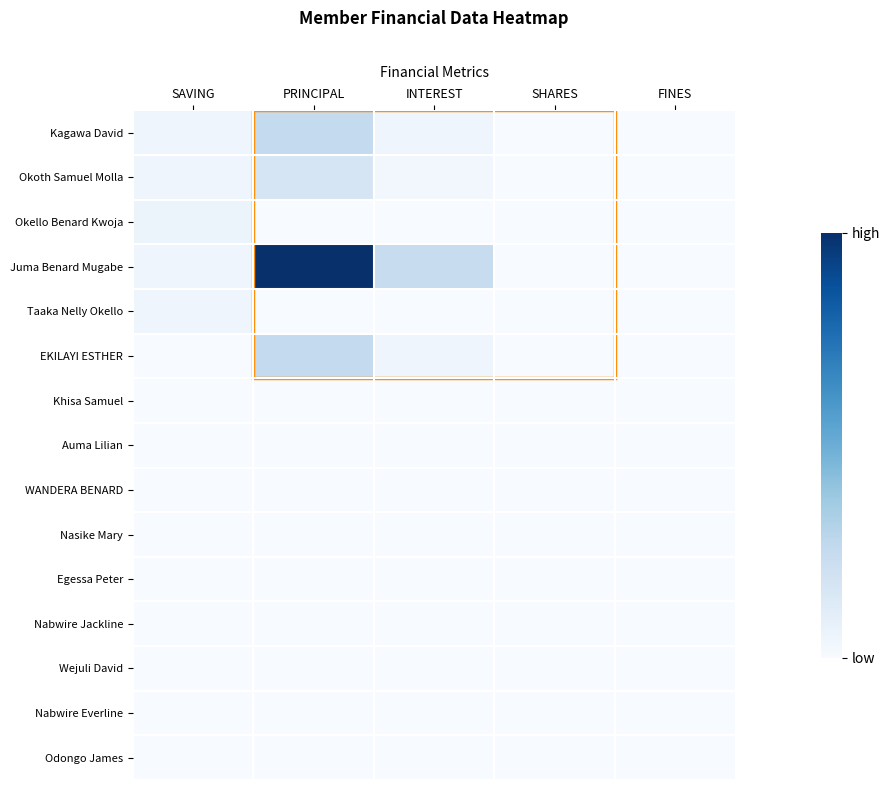

At which category is the sum across all series the highest?

PRINCIPAL